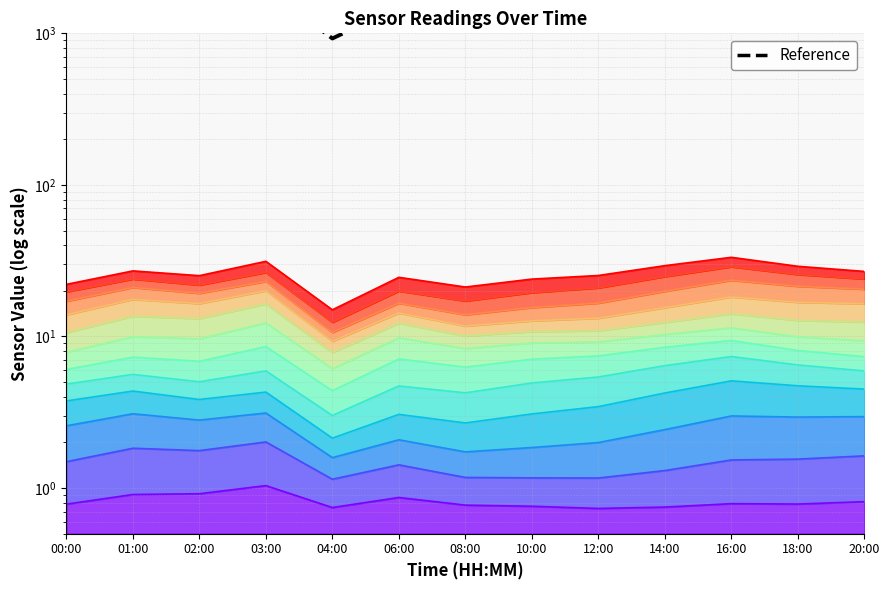

How many values are below 1608?

6